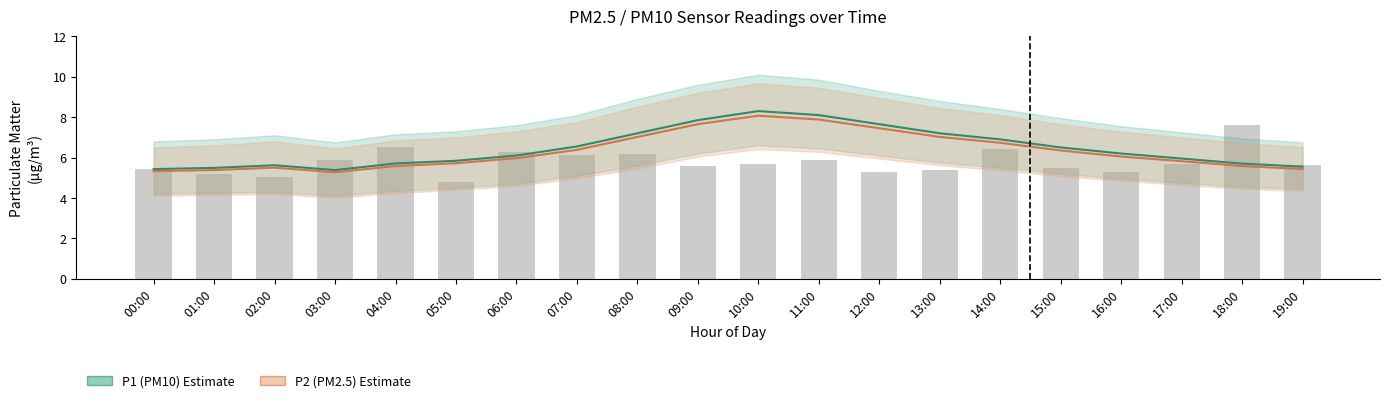

Reading left to right, transcribe all the data shown in this chart.

P1 (PM10): 00:00=5.4	01:00=5.5	02:00=5.6	03:00=5.4	04:00=5.7	05:00=5.8	06:00=6.1	07:00=6.5	08:00=7.2	09:00=7.8	10:00=8.3	11:00=8.1	12:00=7.7	13:00=7.2	14:00=6.9	15:00=6.5	16:00=6.2	17:00=6.0	18:00=5.7	19:00=5.5
P2 (PM2.5): 00:00=5.3	01:00=5.4	02:00=5.5	03:00=5.3	04:00=5.6	05:00=5.7	06:00=6.0	07:00=6.4	08:00=7.0	09:00=7.7	10:00=8.1	11:00=7.9	12:00=7.5	13:00=7.0	14:00=6.7	15:00=6.3	16:00=6.0	17:00=5.8	18:00=5.6	19:00=5.4